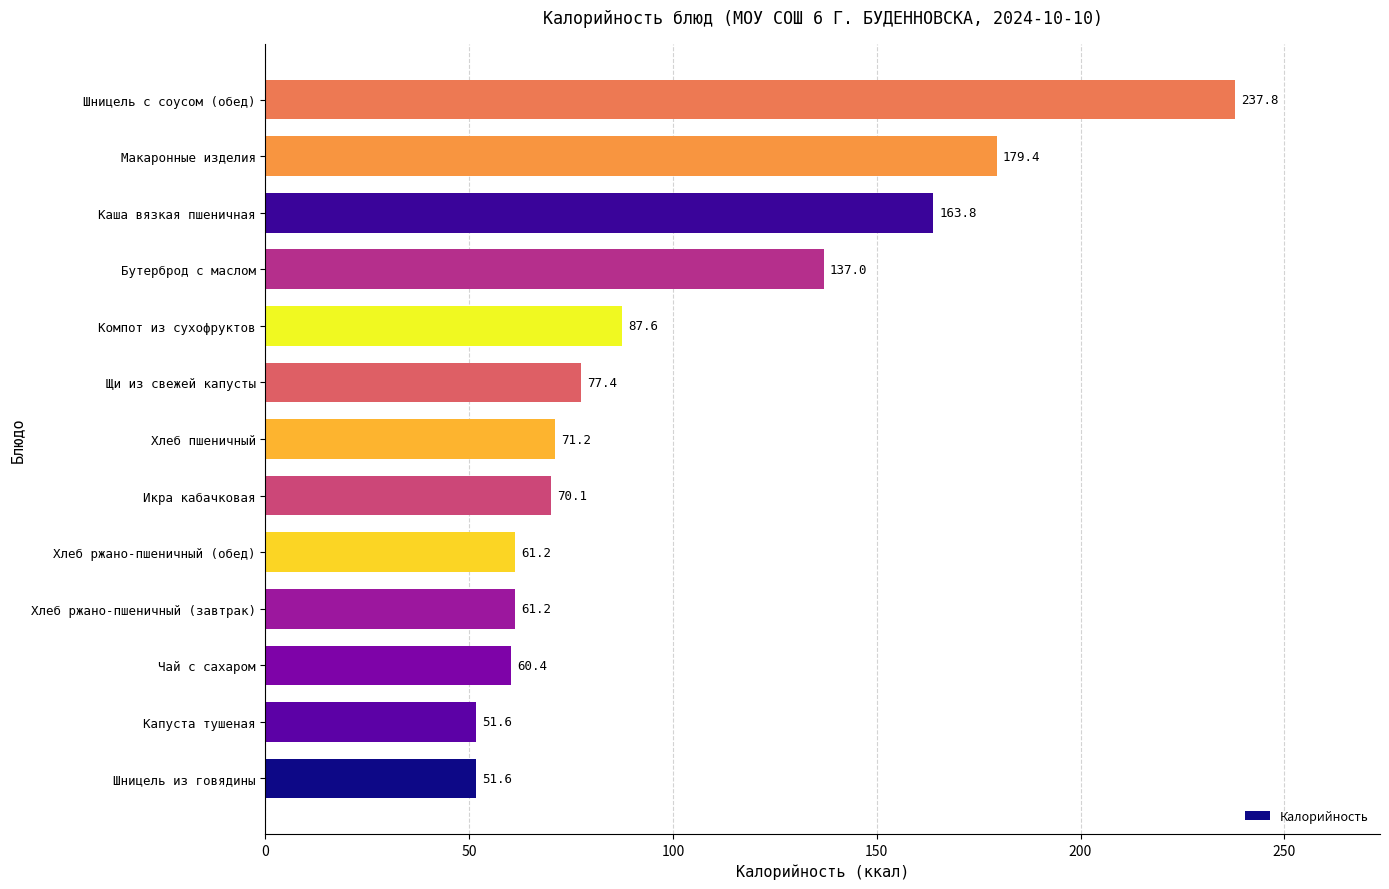

How many values are below 71?

6